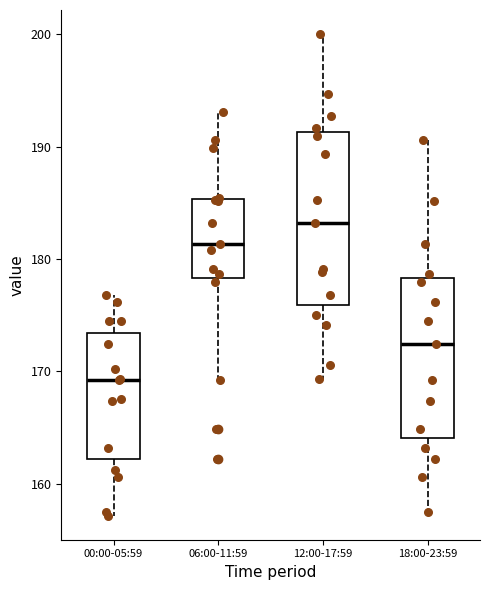

Reading left to right, read every box against the y-axis: the position of its median line, the range the box covers, and the ends of its whiskers. The values are not printed on the chart, so give them approximately, as read against the axis.

00:00-05:59: median 169, box 162 to 173, whiskers 157 to 177
06:00-11:59: median 181, box 178 to 185, whiskers 169 to 193
12:00-17:59: median 183, box 176 to 191, whiskers 169 to 200
18:00-23:59: median 172, box 164 to 178, whiskers 157 to 191